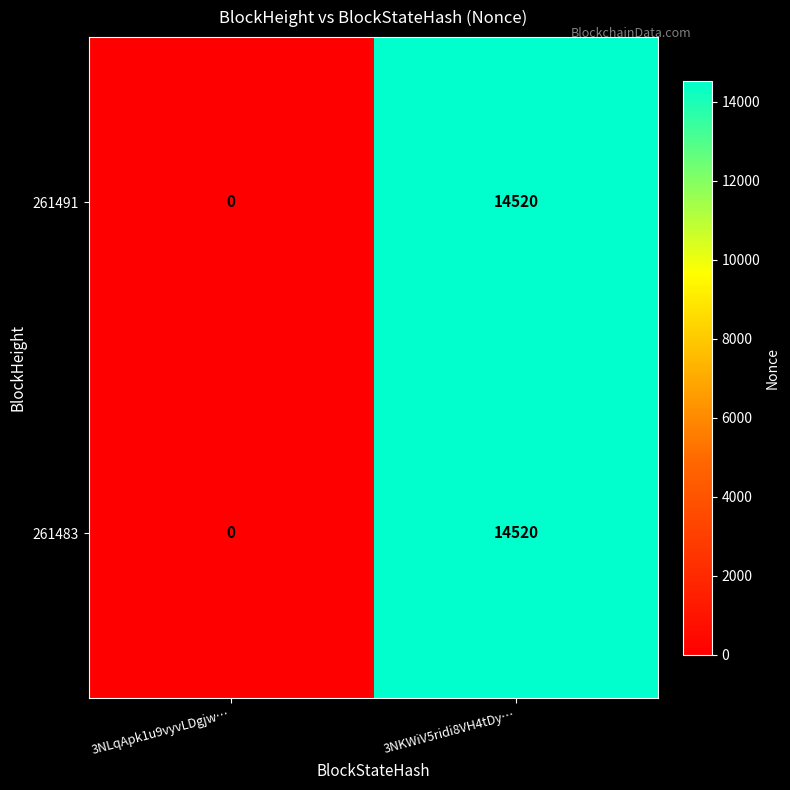

Which category has the highest value in the 261483 series?

3NKWiV5ridi8VH4tDy…